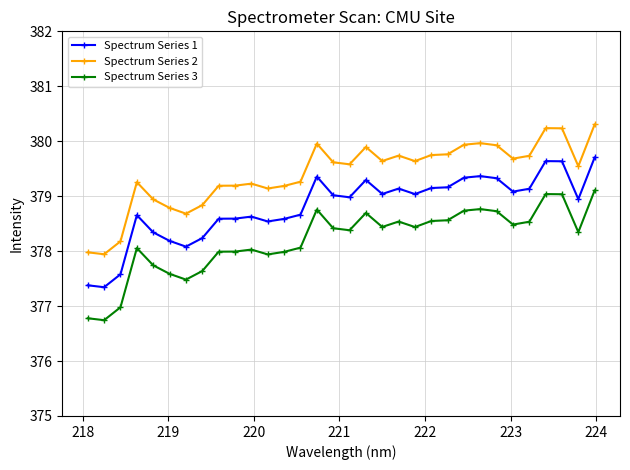

List the series in order of their overall mean, lowest first.

Spectrum Series 3, Spectrum Series 1, Spectrum Series 2